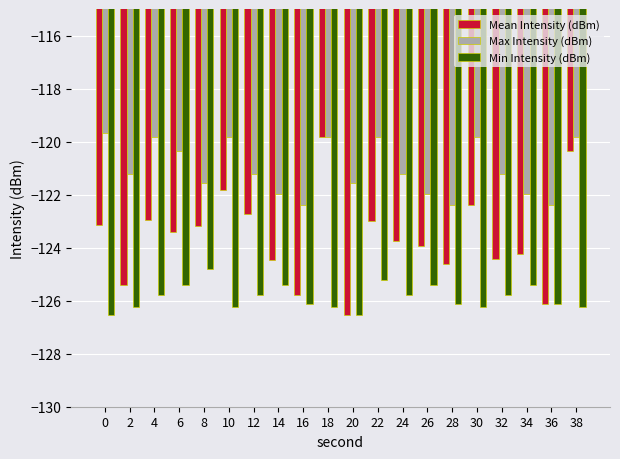

Is the value of Min Intensity (dBm) at 30 greater than the value of Max Intensity (dBm) at 22?

No